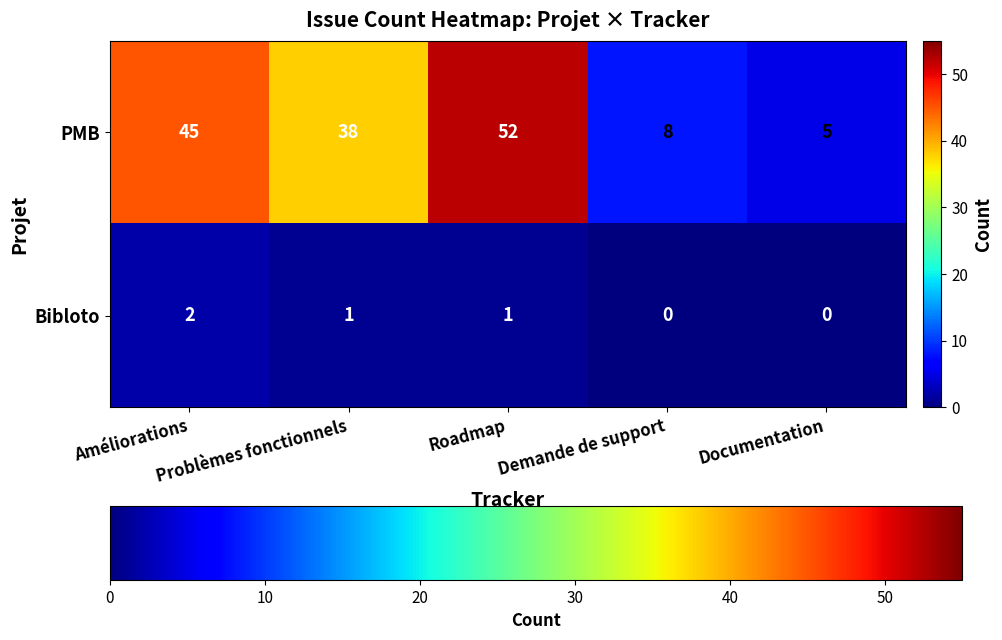

At which category is the sum across all series the highest?

Roadmap